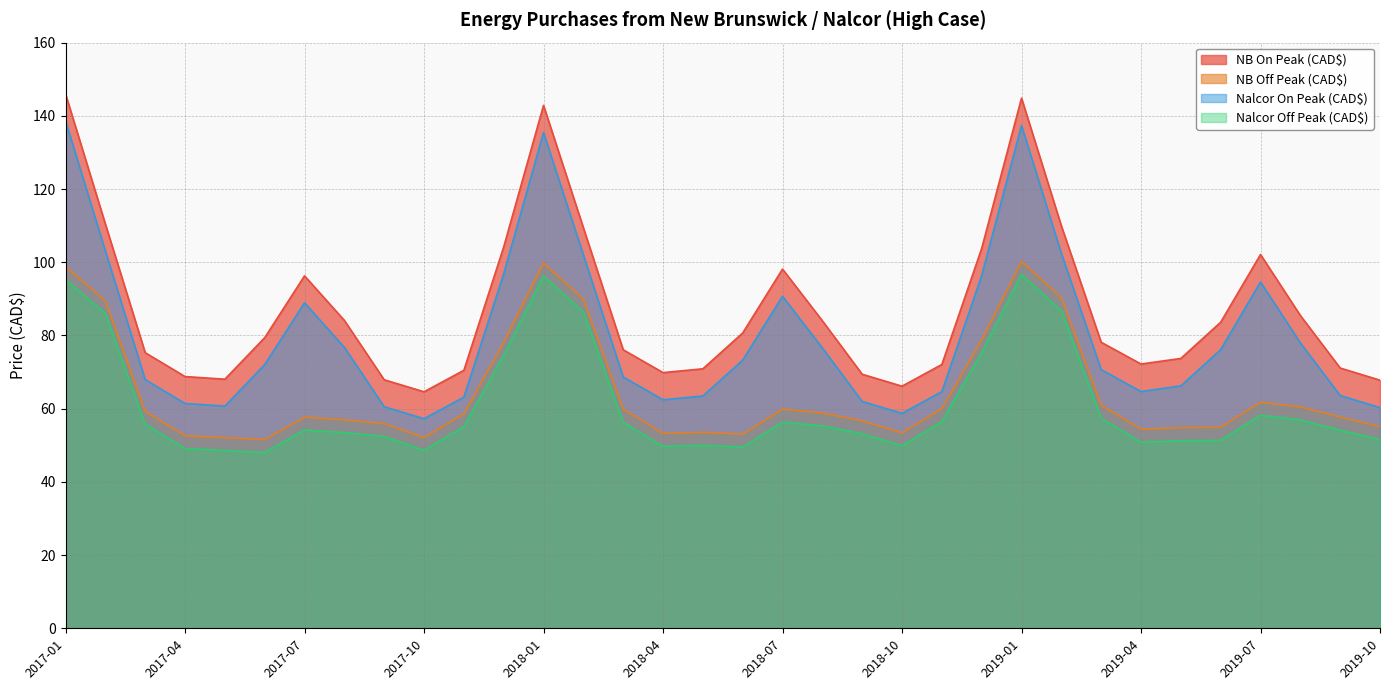

Rank the categories by NB Off Peak (CAD$) value from highest to lowest.

2019-01, 2018-01, 2017-01, 2019-02, 2018-02, 2017-02, 2018-12, 2017-12, 2019-07, 2019-03, 2019-08, 2018-11, 2018-07, 2018-03, 2017-03, 2018-08, 2017-11, 2017-07, 2019-09, 2017-08, 2018-09, 2017-09, 2019-10, 2019-06, 2019-05, 2019-04, 2018-05, 2018-10, 2018-04, 2018-06, 2017-04, 2017-10, 2017-05, 2017-06